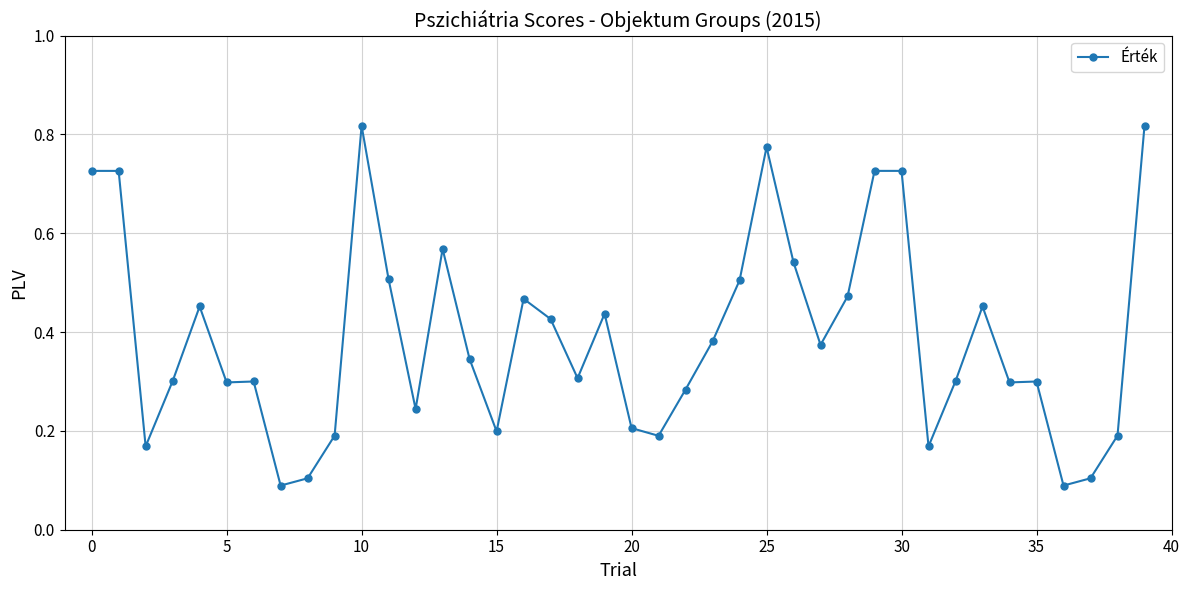

What is the sum of all values?

15.6